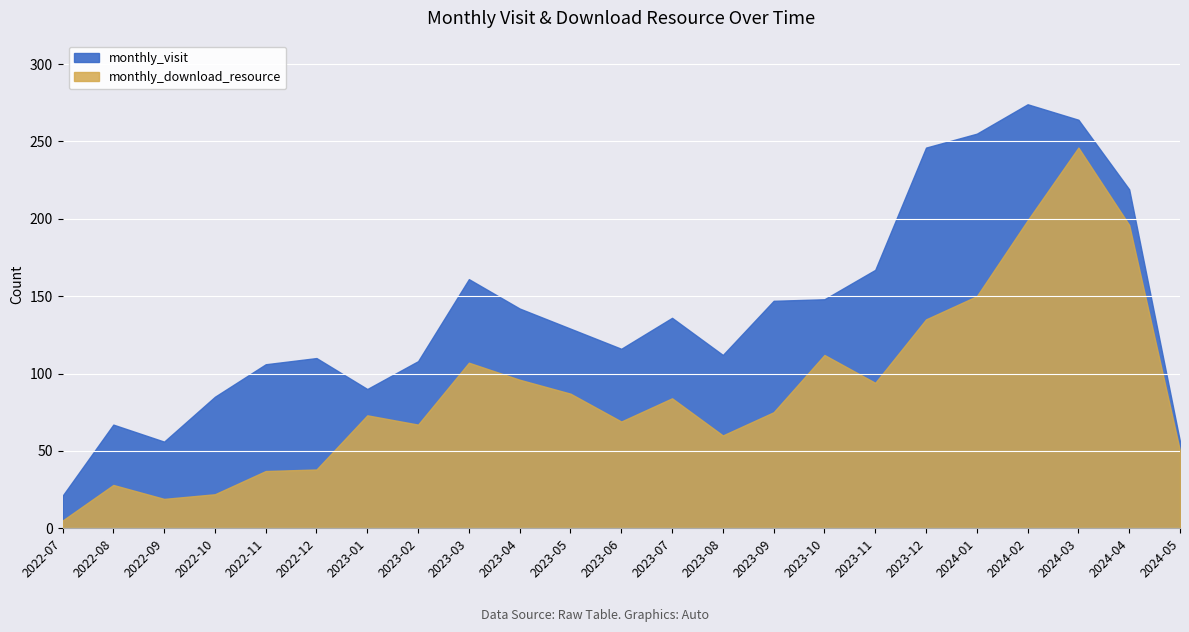

In monthly_download_resource, how many points are lower than both neighbors (excluding endpoints)?

5